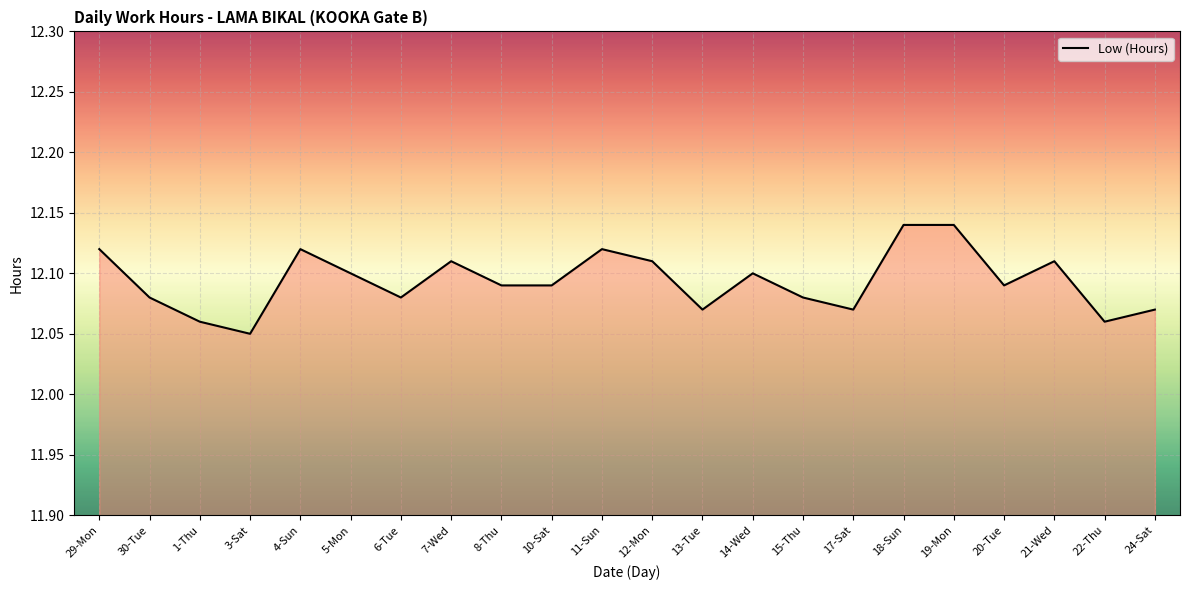

At which category does the chart reach its minimum across all series?

3-Sat